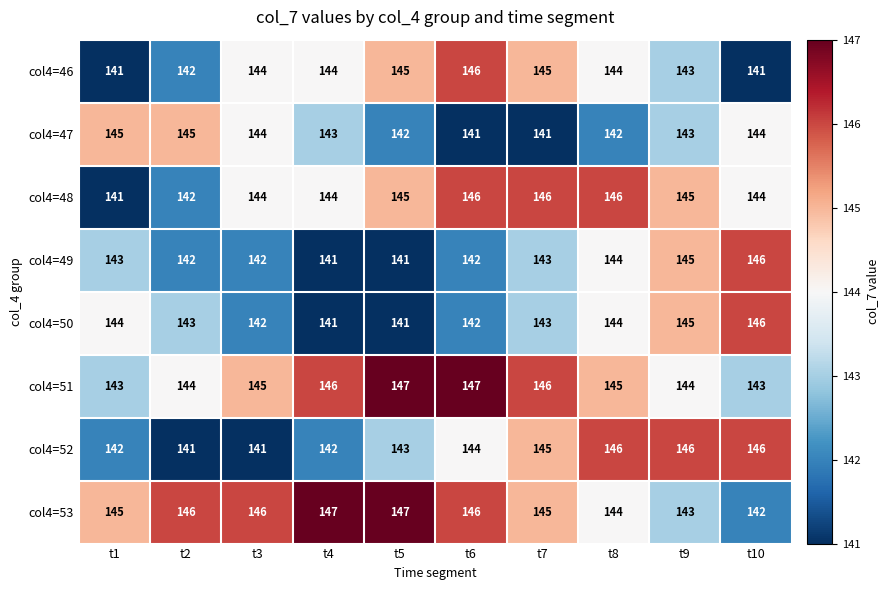

What is the difference between the highest and lowest values at t10?

5